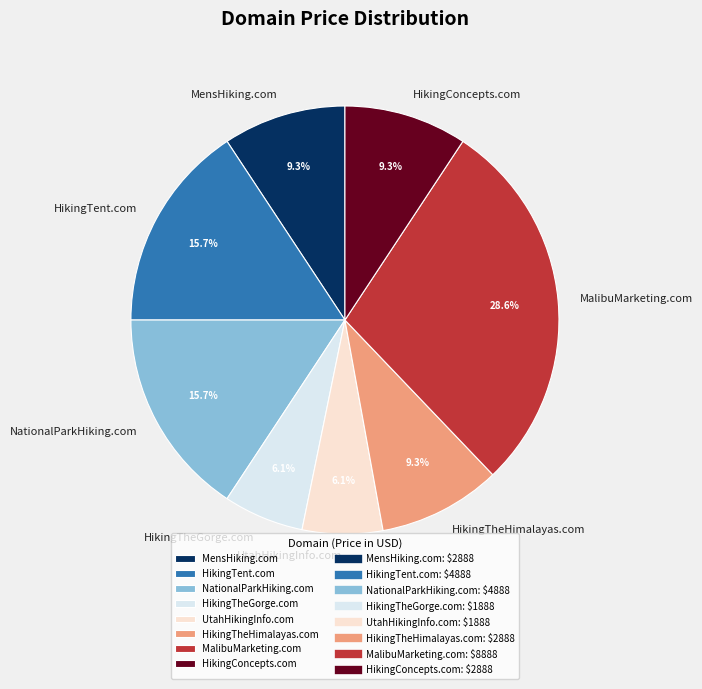

What percentage is the NationalParkHiking.com slice, to the nearest percent?

16%